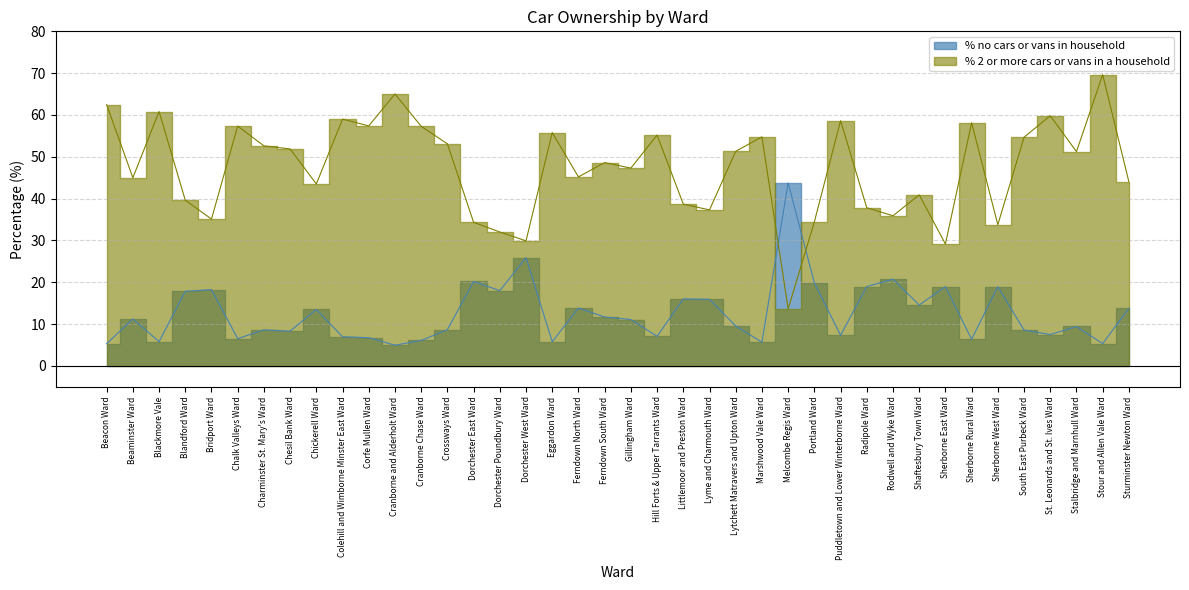

What is the difference between the maximum and minimum values in the % no cars or vans in household series?

38.8